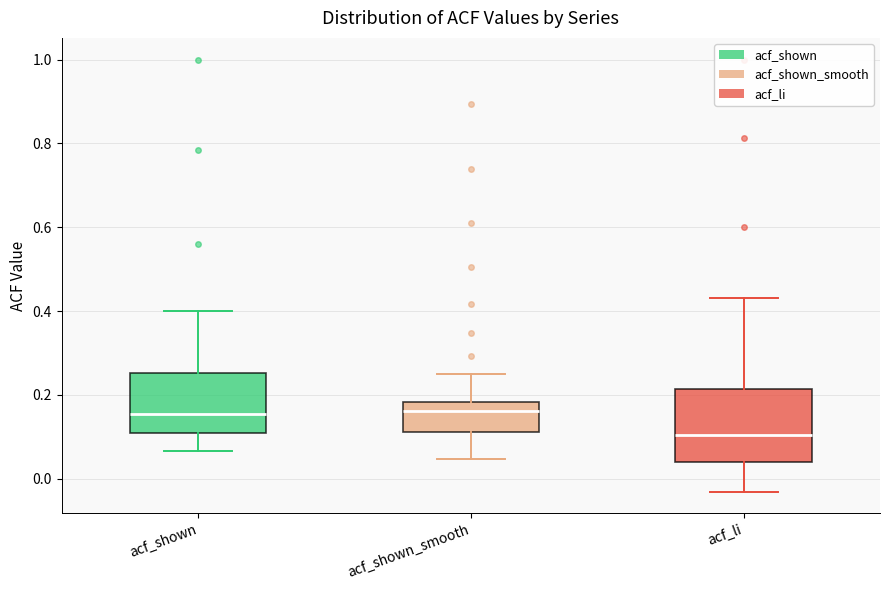

Where is the lower edge of the box for acf_shown_smooth on the y-axis? The values are not printed on the chart, so give them approximately, as read against the axis.

0.12